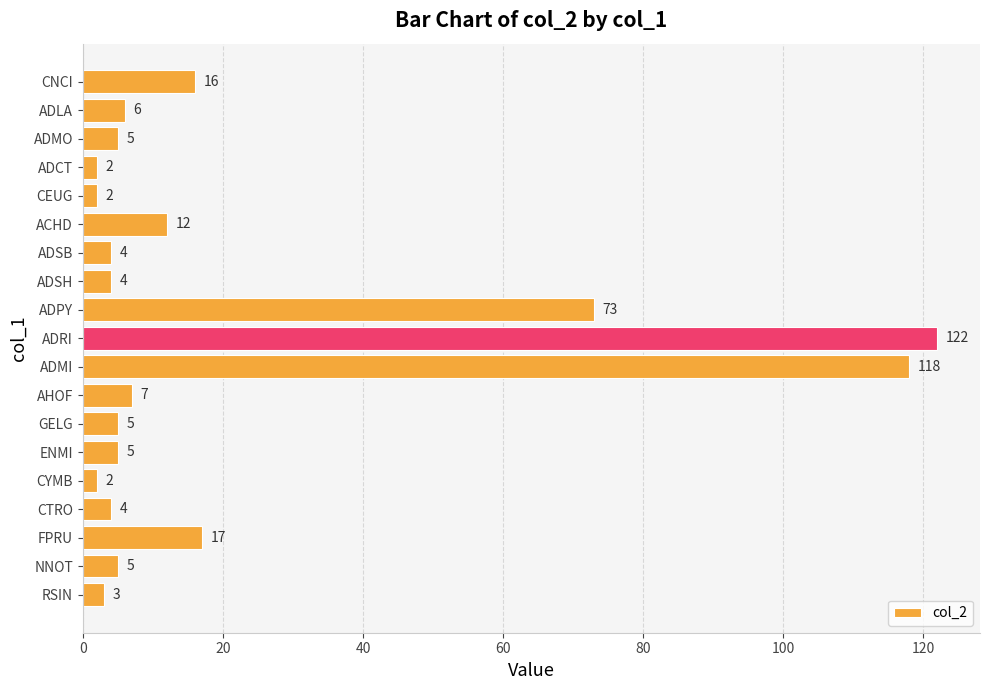

Are the bars horizontal?

Yes